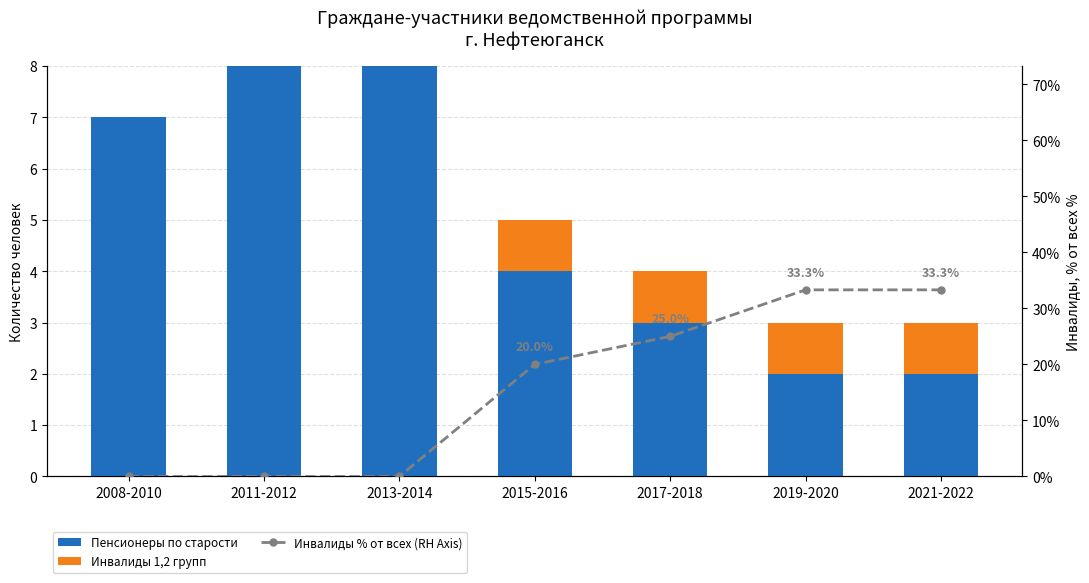

What is the sum of all Пенсионеры по старости values?

34.0